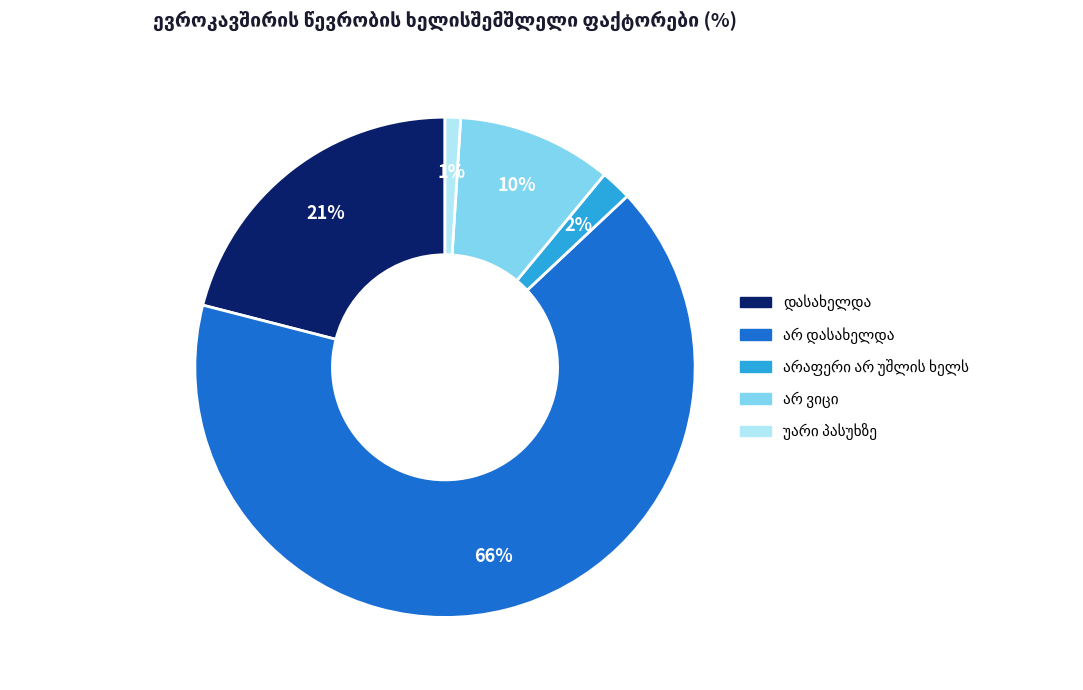

To the nearest percent, what is the average slice percentage?

20%